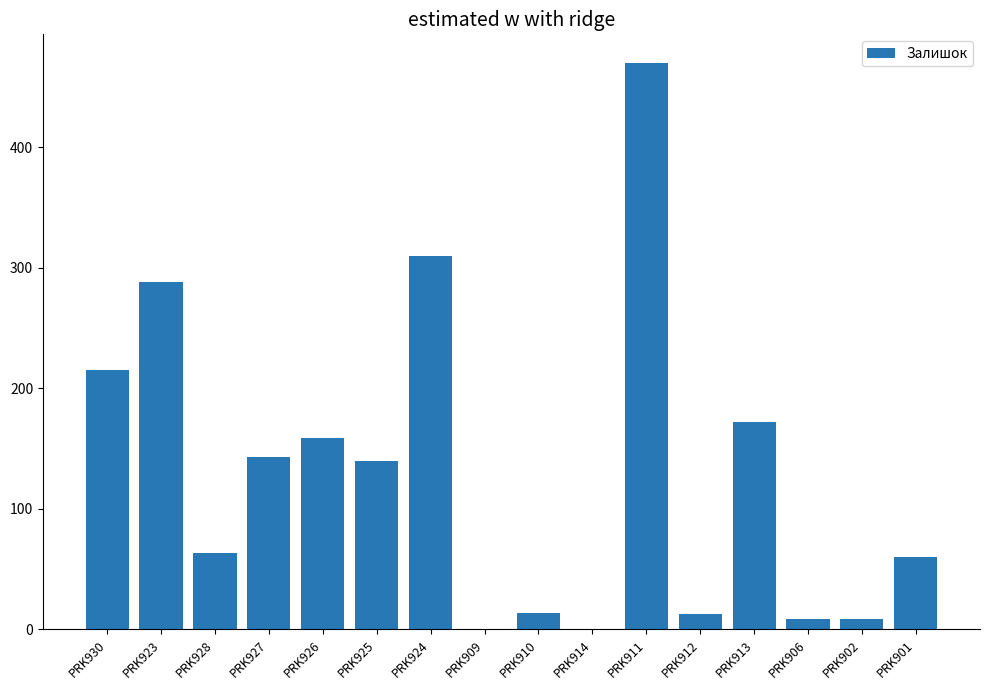

Where is the data nearest to the value 235?

PRK930